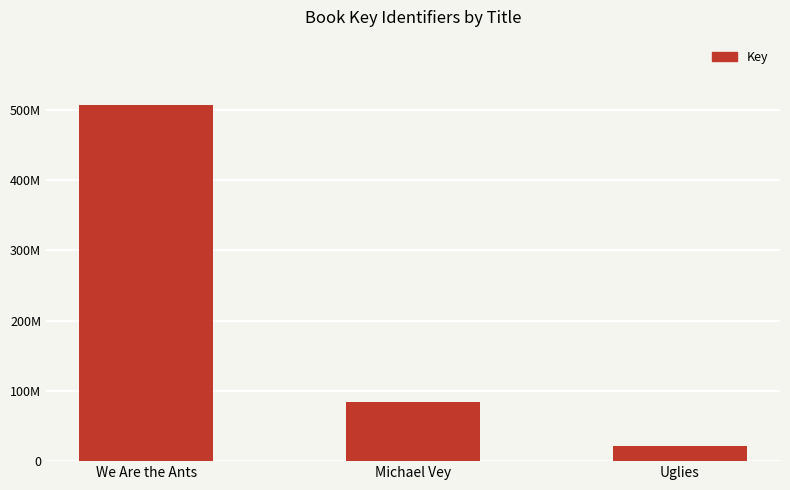

Rank the categories by value from highest to lowest.

We Are the Ants, Michael Vey, Uglies